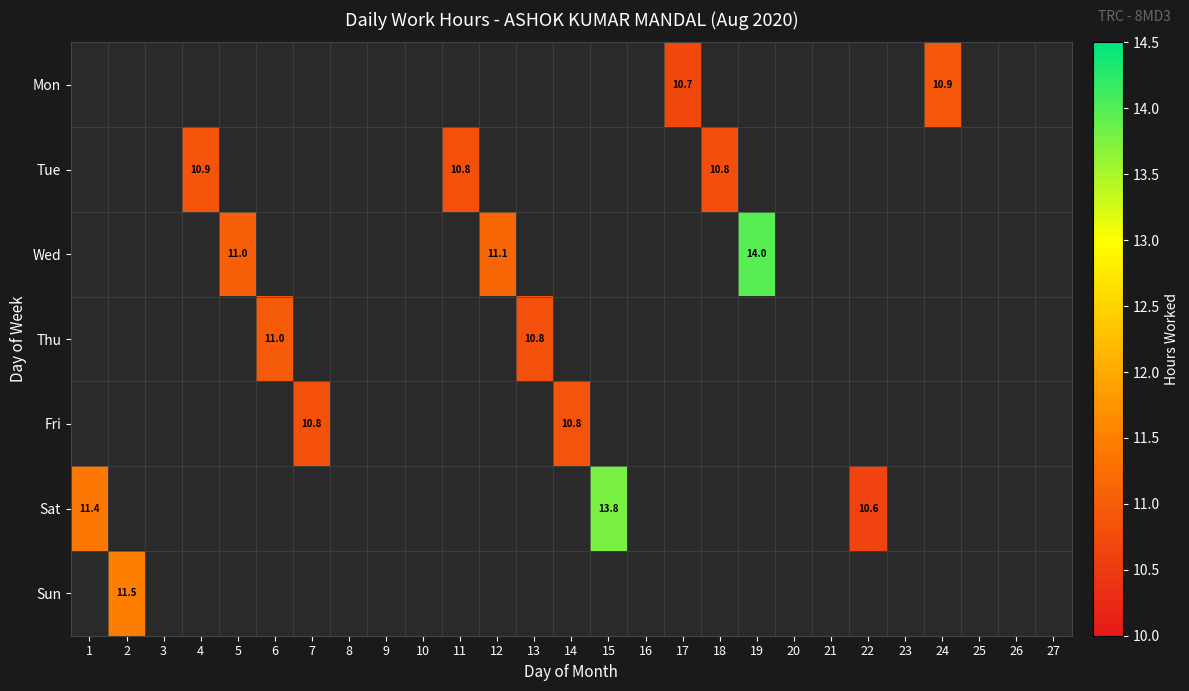

Which label corresponds to the largest value in the chart?

19